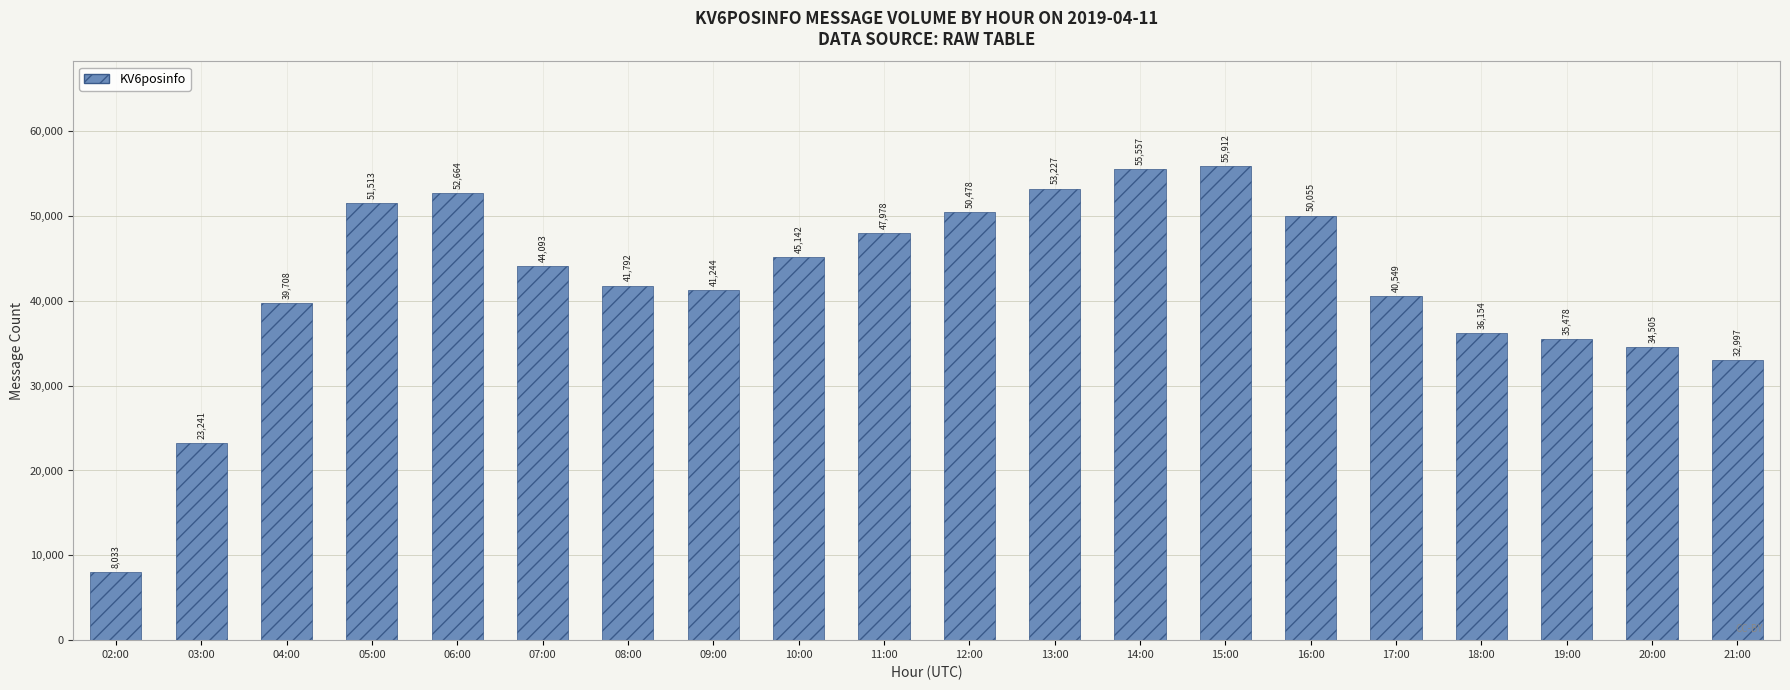

What is the sum of all values?

840320